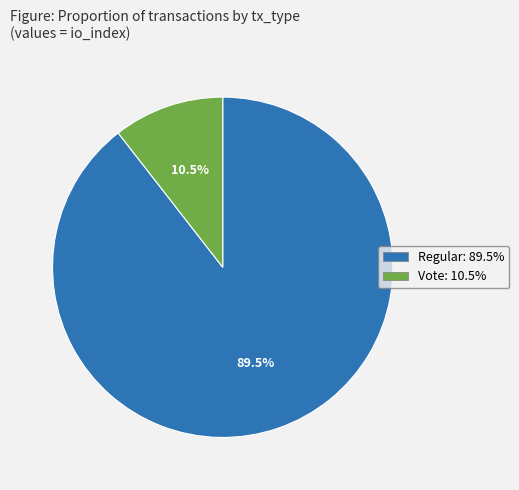

How many slices are in this pie chart?

2